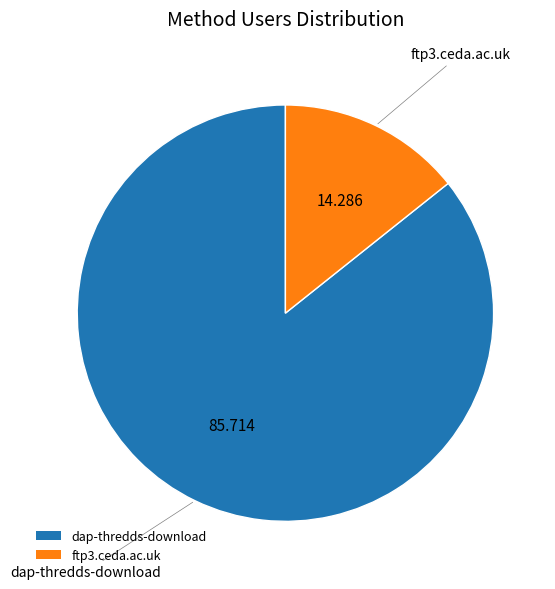

Combined, do dap-thredds-download and ftp3.ceda.ac.uk account for over 50%?

Yes